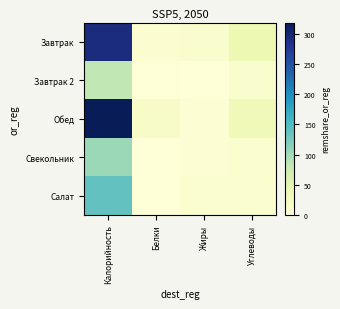

Reading left to right, what are all the values shown in this chart?

Завтрак: Калорийность=292.1	Белки=8.4	Жиры=11.5	Углеводы=38.8
Завтрак 2: Калорийность=82.5	Белки=3.2	Жиры=1.4	Углеводы=13.1
Обед: Калорийность=318.8	Белки=18.5	Жиры=7.4	Углеводы=33.1
Свекольник: Калорийность=104.1	Белки=1.9	Жиры=6.3	Углеводы=10.1
Салат: Калорийность=137.3	Белки=1.7	Жиры=10.0	Углеводы=10.2